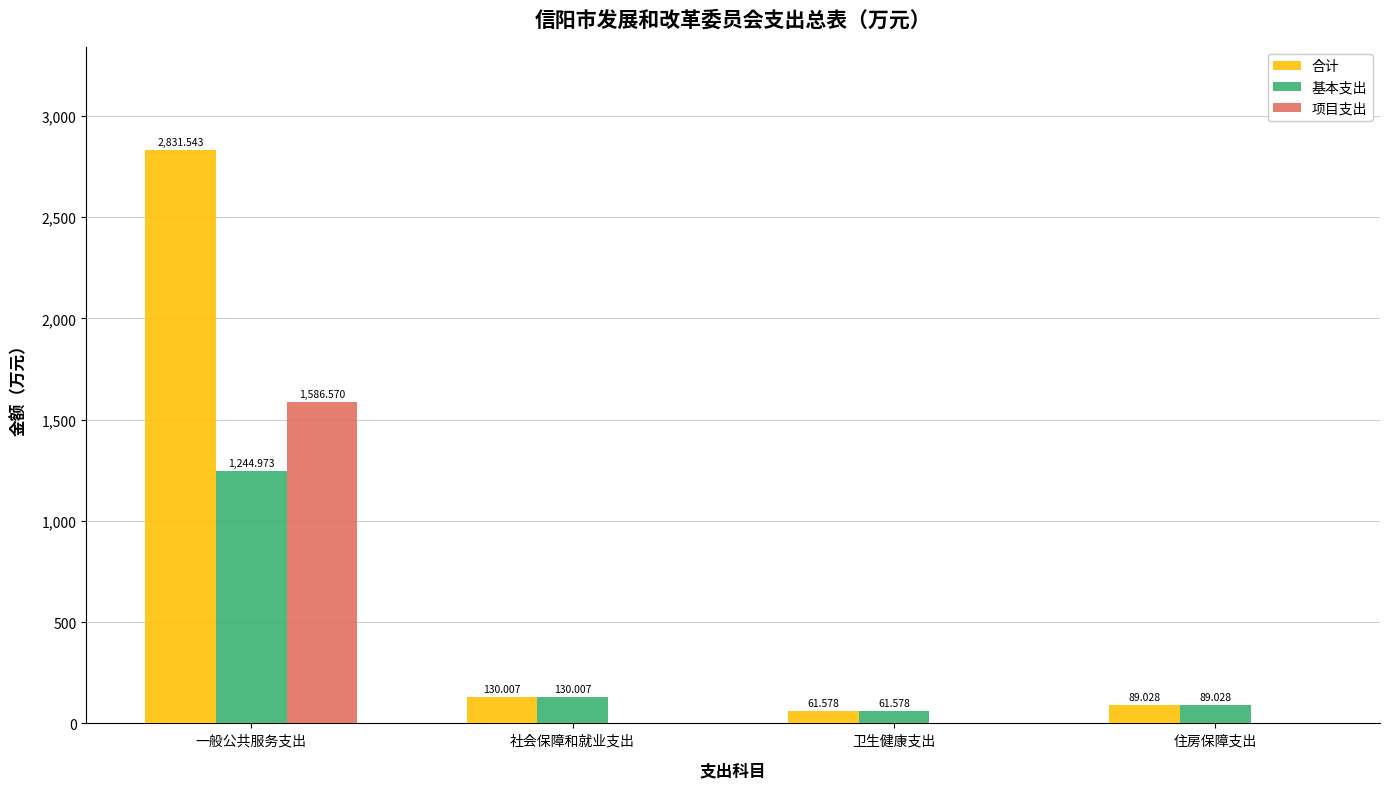

How many groups of bars are there?

4